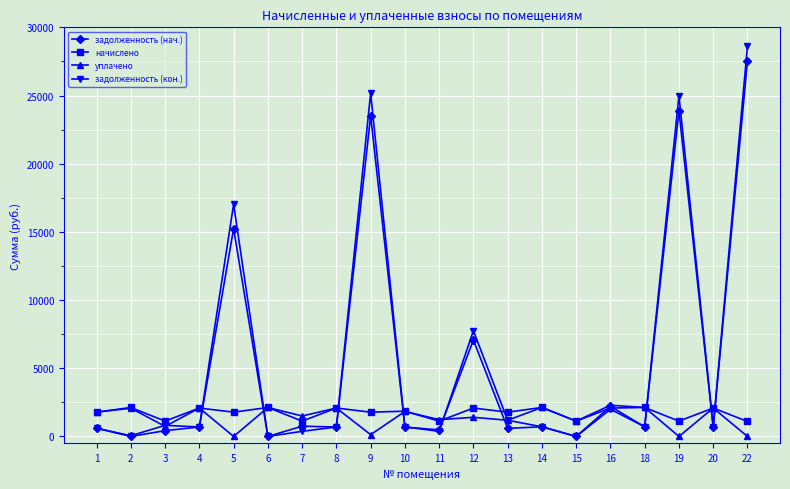

True or false: задолженность (нач.) and задолженность (кон.) intersect in this chart.

True